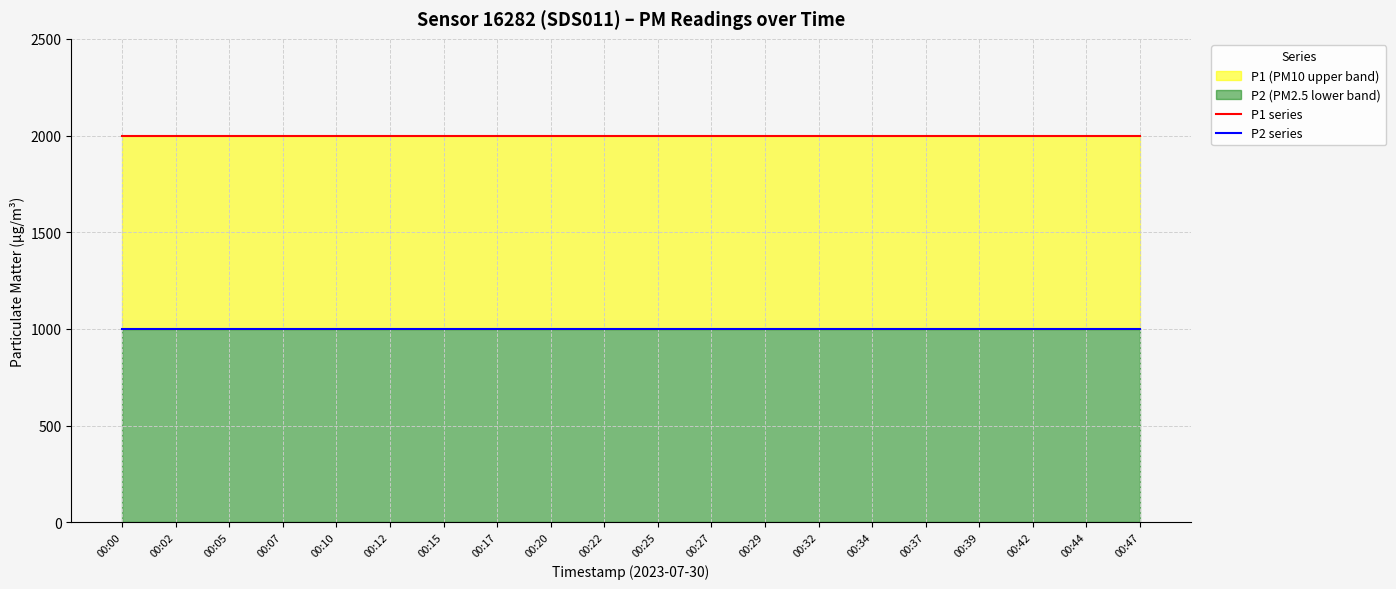

What are all the series names shown in the legend?

P1 series, P2 series